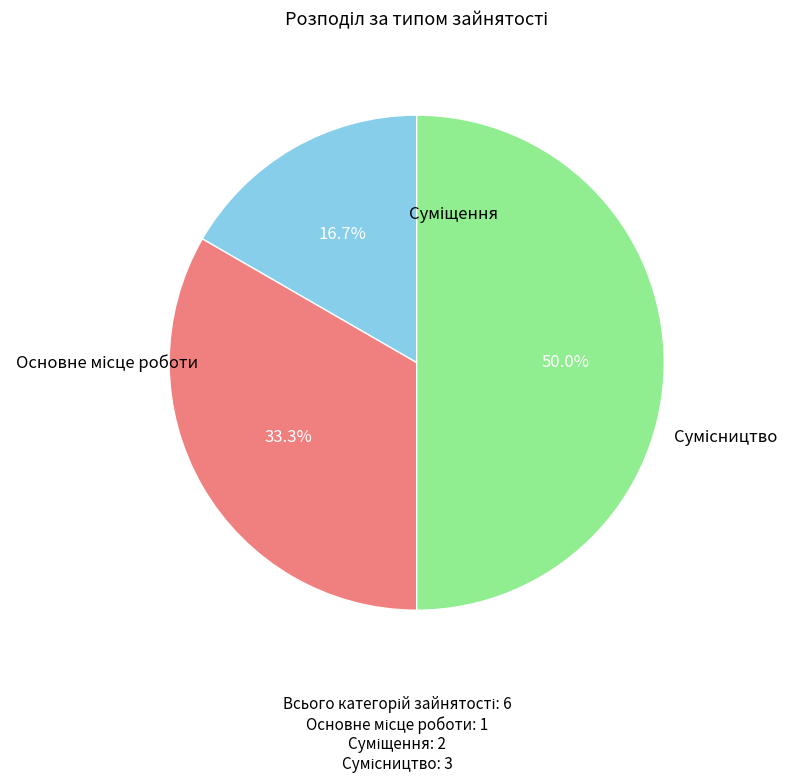

To the nearest percent, what is the difference between the largest and smallest slice percentages?

33%